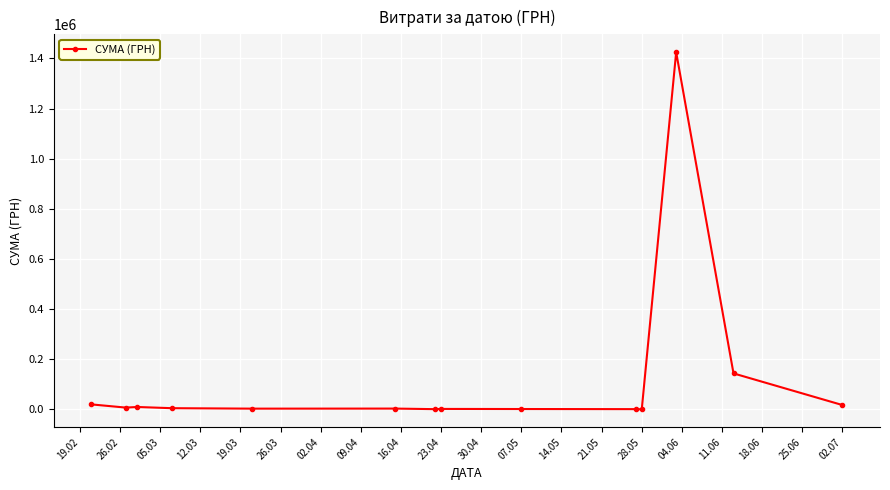

What is the sum of all values?

1635960.7